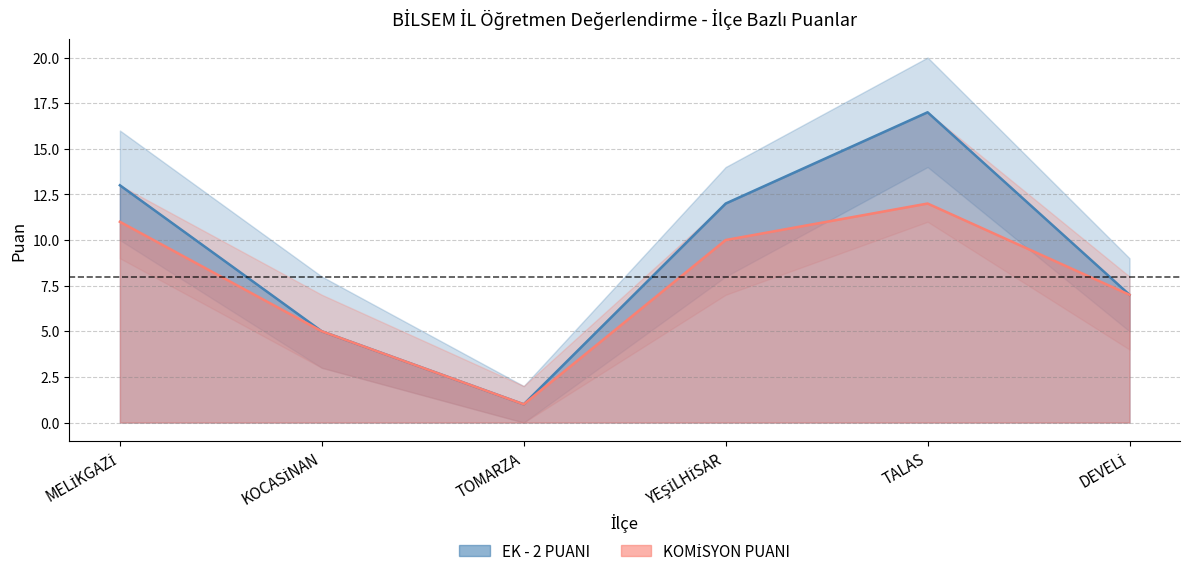

What is the approximate value of KOMİSYON PUANI at TOMARZA?

1